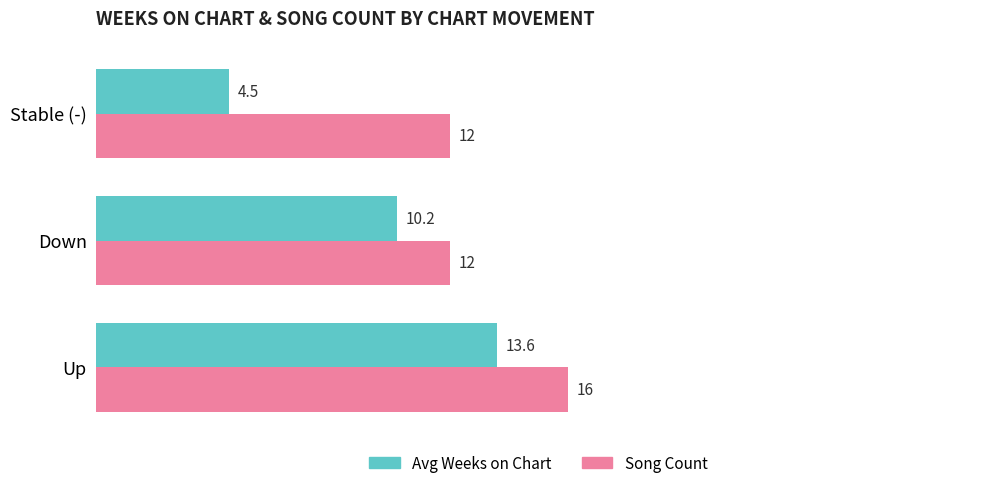

What is the difference between the maximum and minimum values in the Song Count series?

4.0